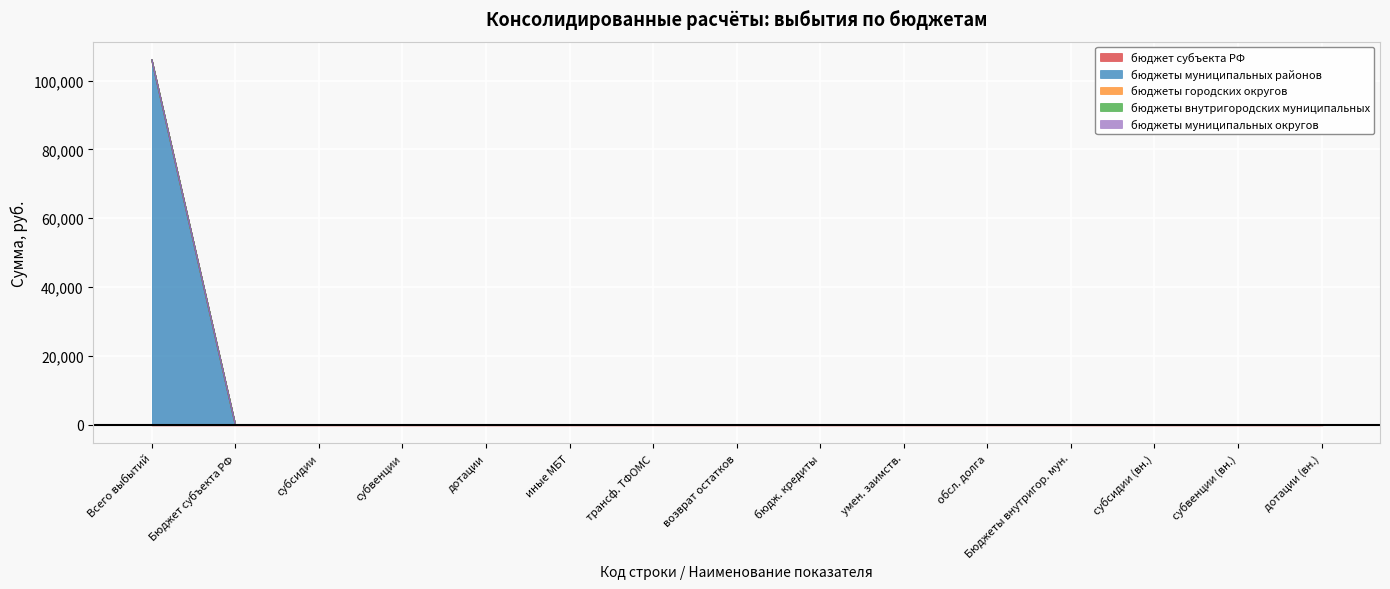

Reading right to left, list all the values displayed in this chart.

бюджет субъекта РФ: 0	0	0	0	0	0	0	0	0	0	0	0	0	0	0
бюджеты муниципальных районов: 0	0	0	0	0	0	0	0	0	0	0	0	0	0	106000
бюджеты городских округов: 0	0	0	0	0	0	0	0	0	0	0	0	0	0	0
бюджеты внутригородских муниципальных: 0	0	0	0	0	0	0	0	0	0	0	0	0	0	0
бюджеты муниципальных округов: 0	0	0	0	0	0	0	0	0	0	0	0	0	0	0